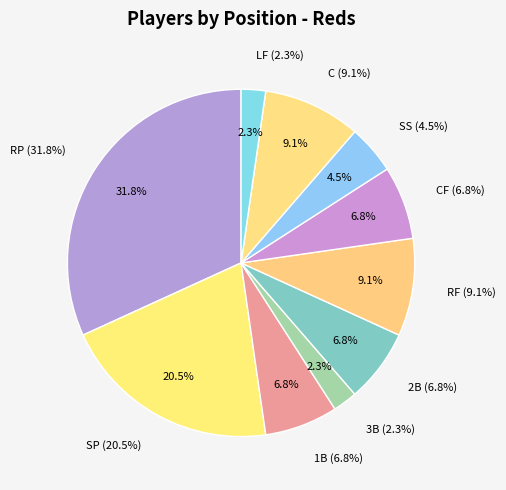

Which slice is the smallest?

3B